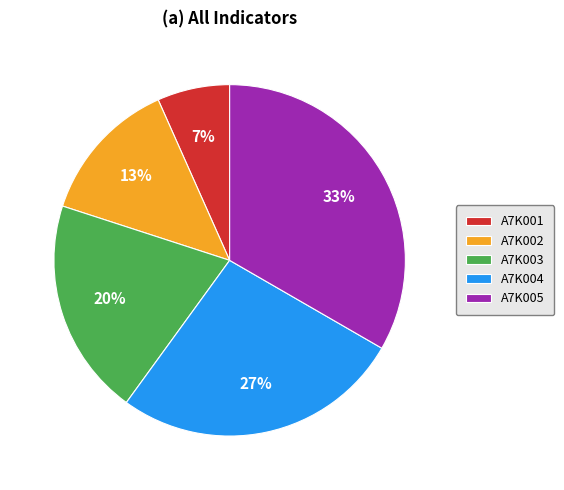

Which has a higher value, A7K005 or A7K003?

A7K005